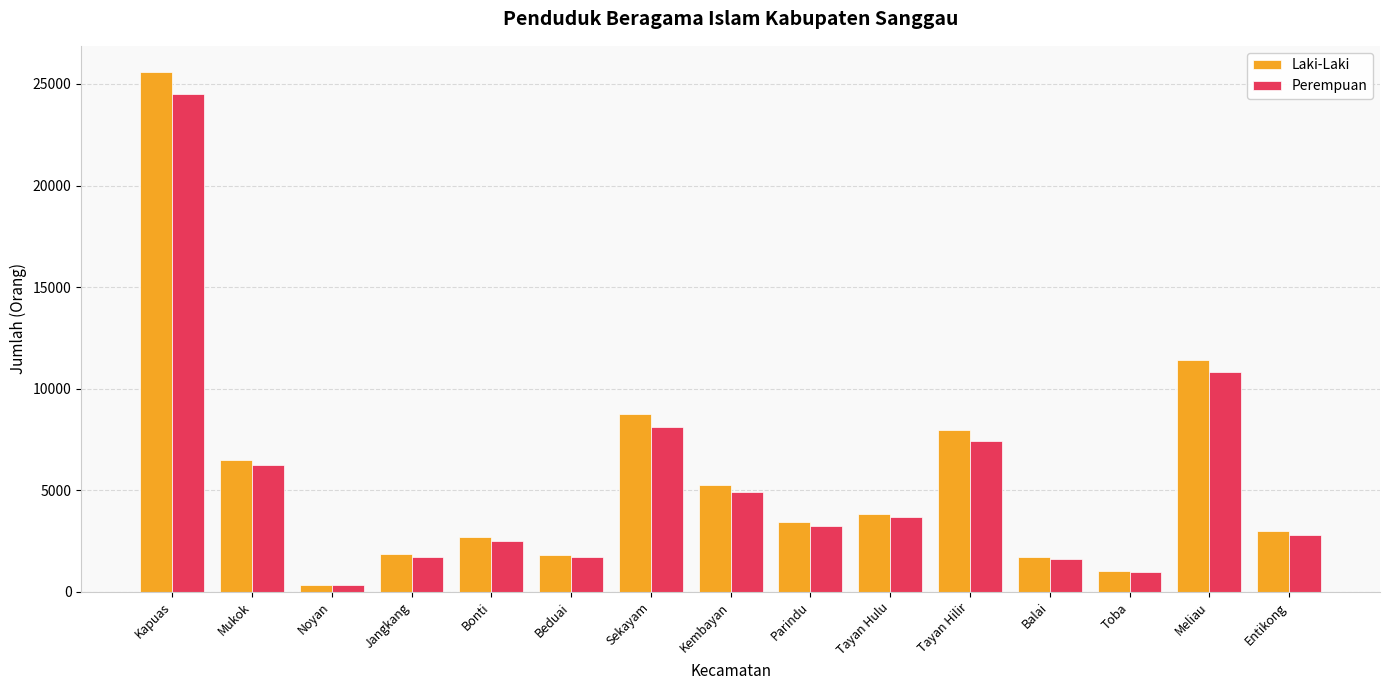

Is it true that Laki-Laki equals 7005 at Kapuas?

False